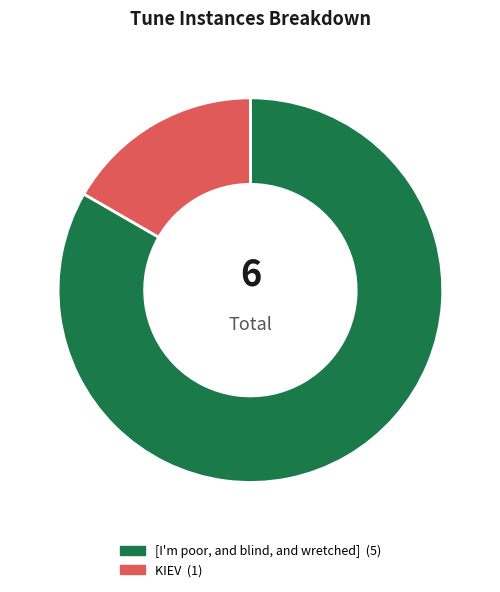

Does KIEV account for over 50% of the chart?

No